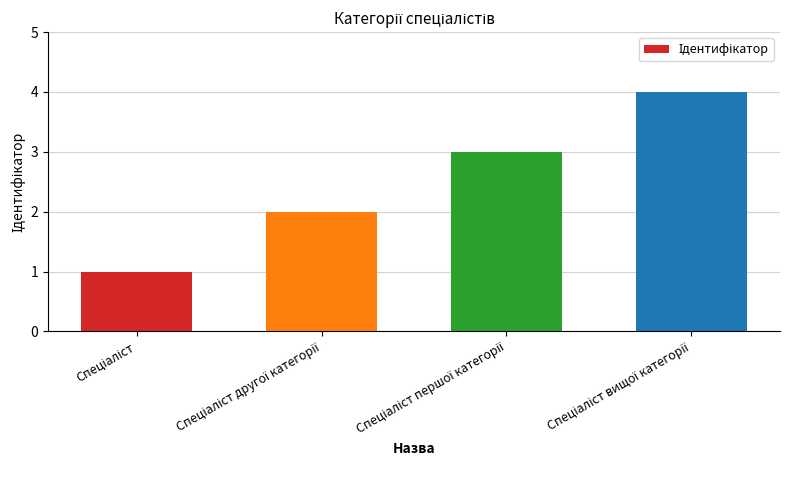

What is the sum of all values?

10